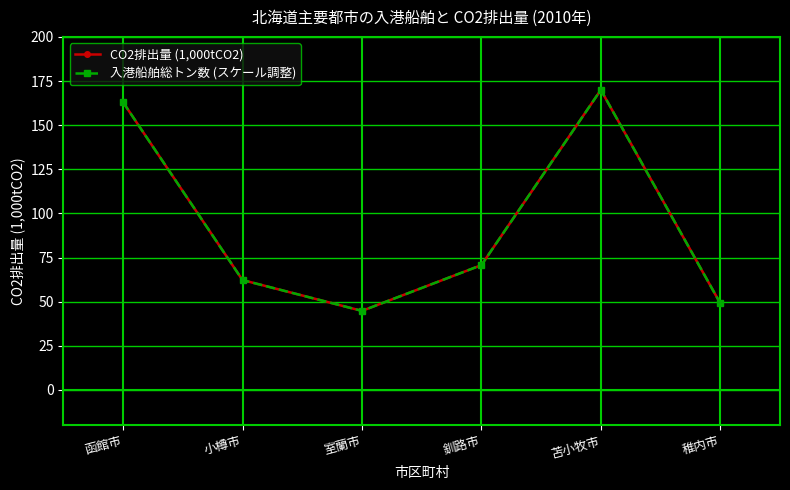

Which series has the largest total across all categories?

CO2排出量 (1,000tCO2)